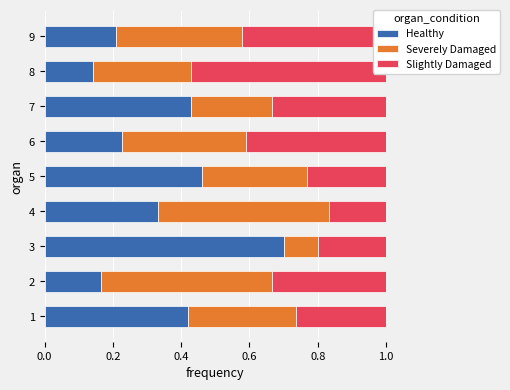

How many groups of bars are there?

9